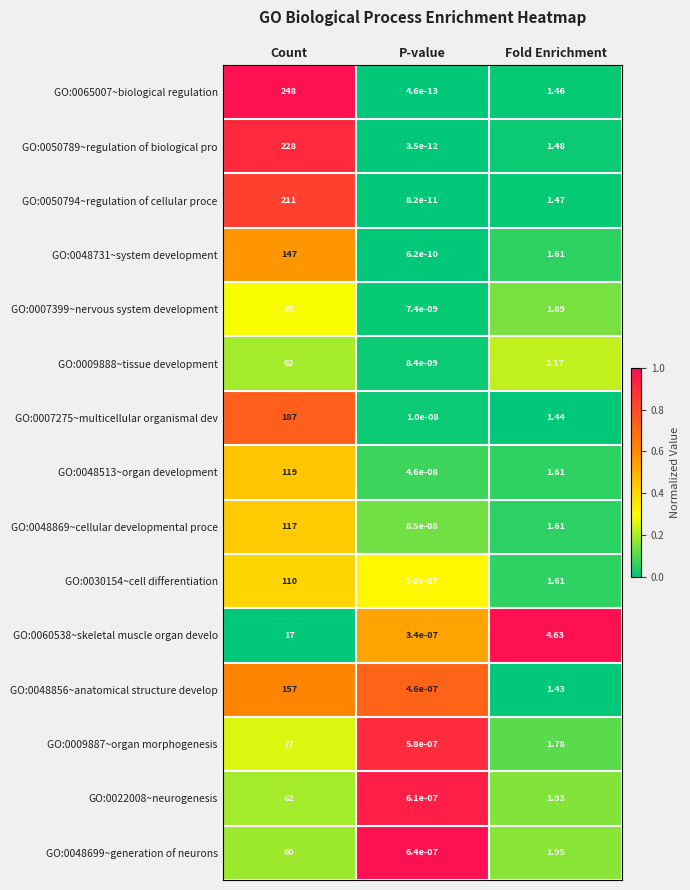

Is the value of GO:0022008~neurogenesis at Count greater than the value of GO:0009887~organ morphogenesis at P-value?

Yes